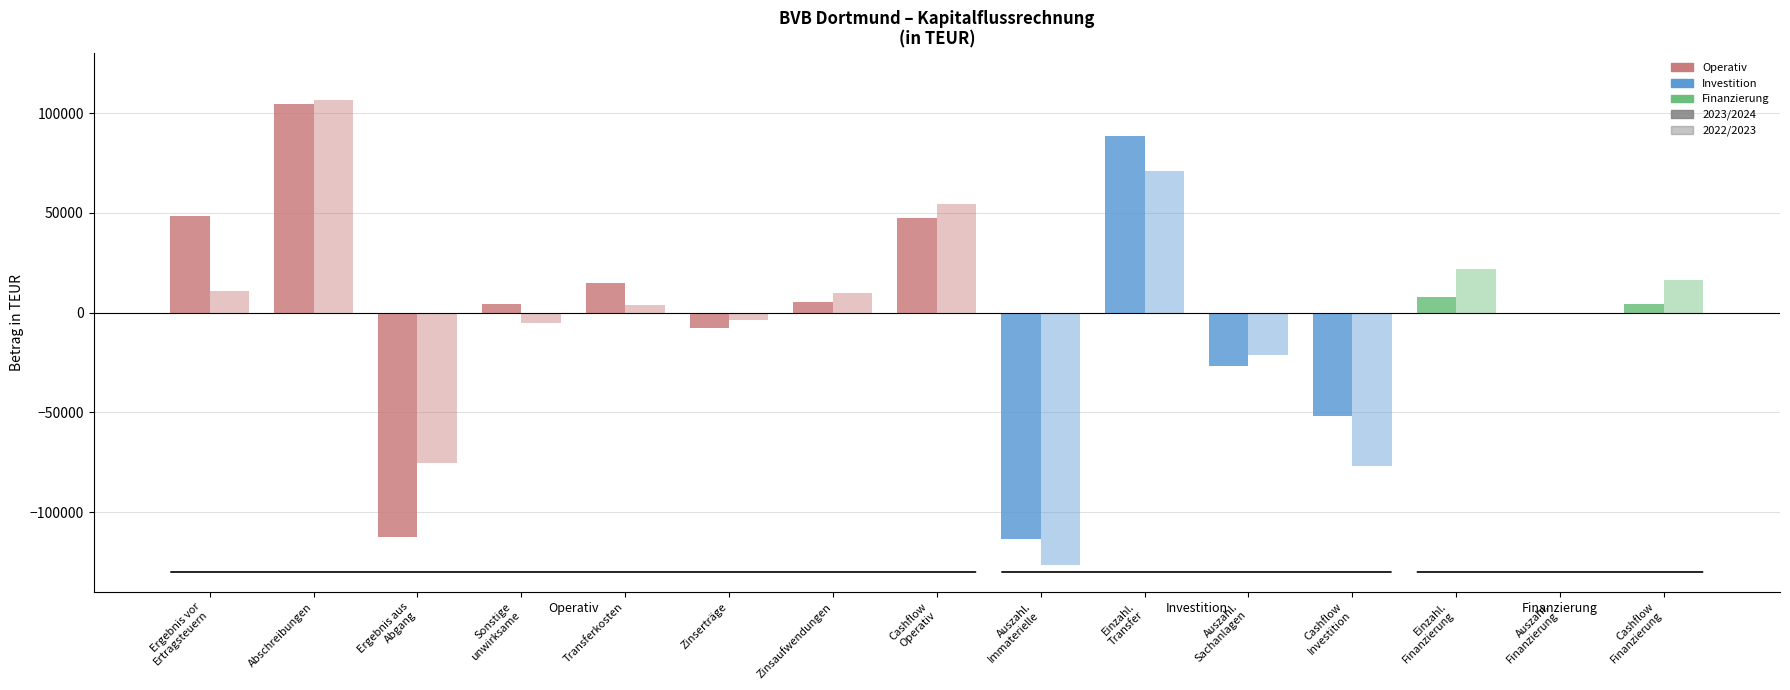

What is the difference between the highest and lowest values at Auszahl.
Finanzierung?

566